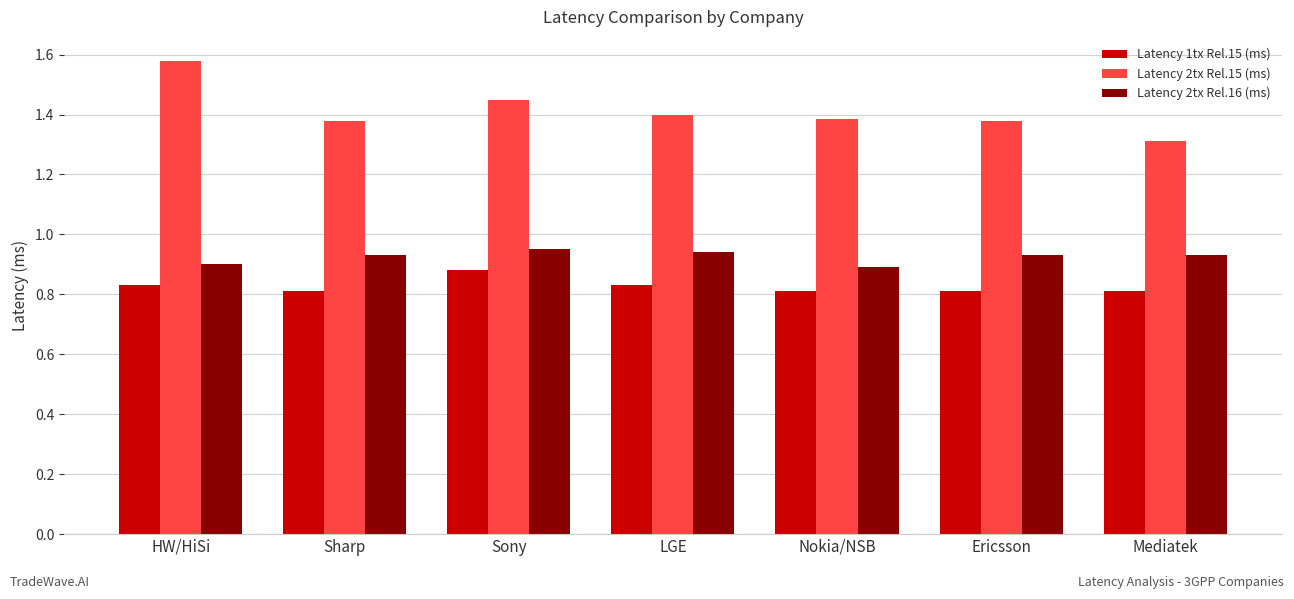

What is the total value across all series at LGE?

3.2